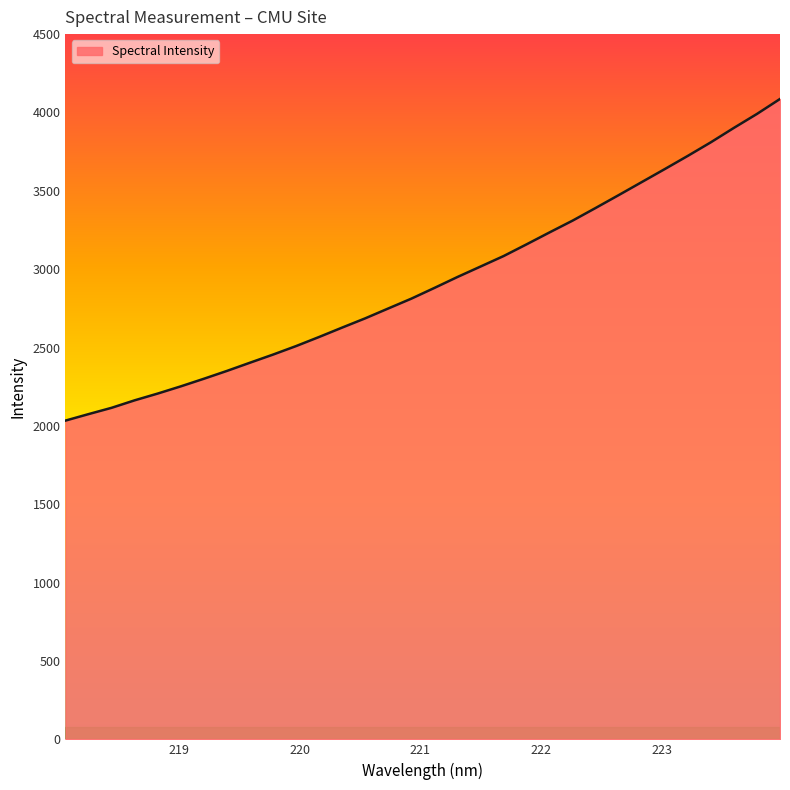

What is the maximum value shown in the chart?

4086.2